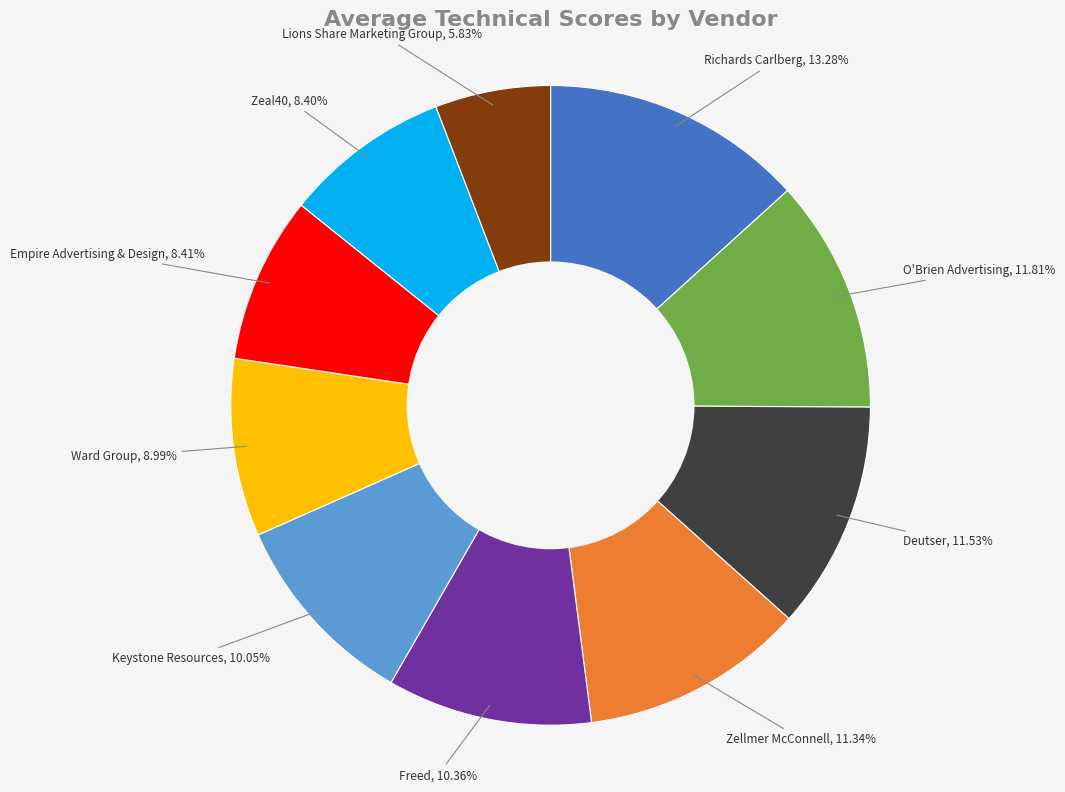

What is the total percentage of Richards Carlberg and Deutser?

24.8%